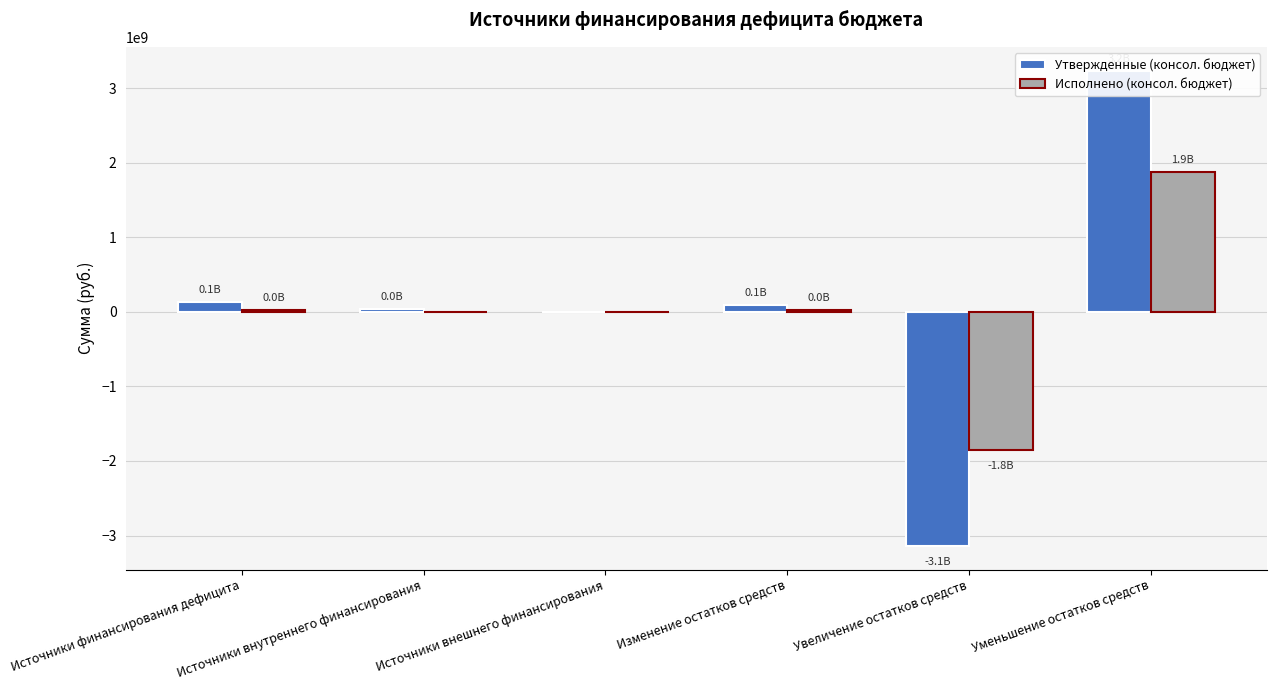

How many data points in Утвержденные (консол. бюджет) are above 98009612?

3